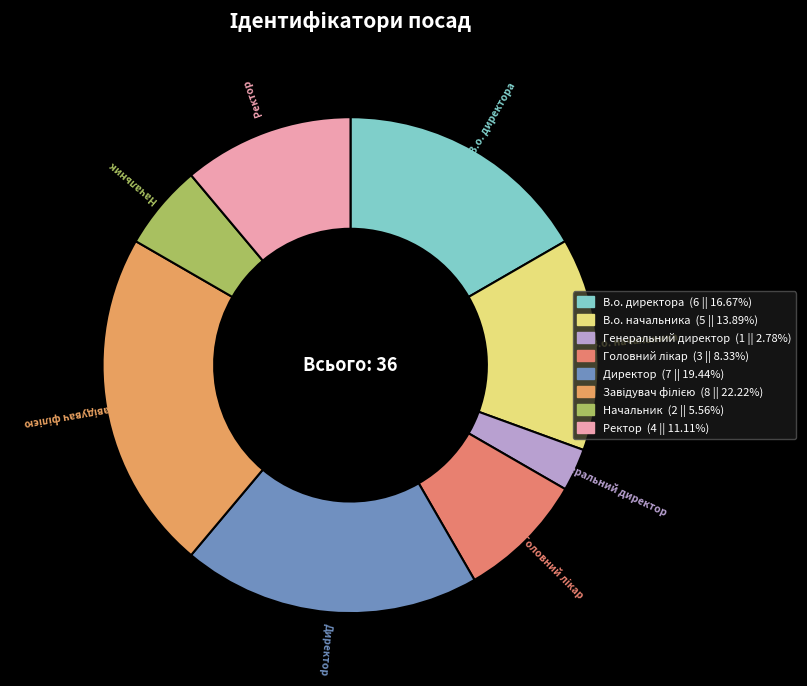

Is there any slice that represents more than half of the pie?

No